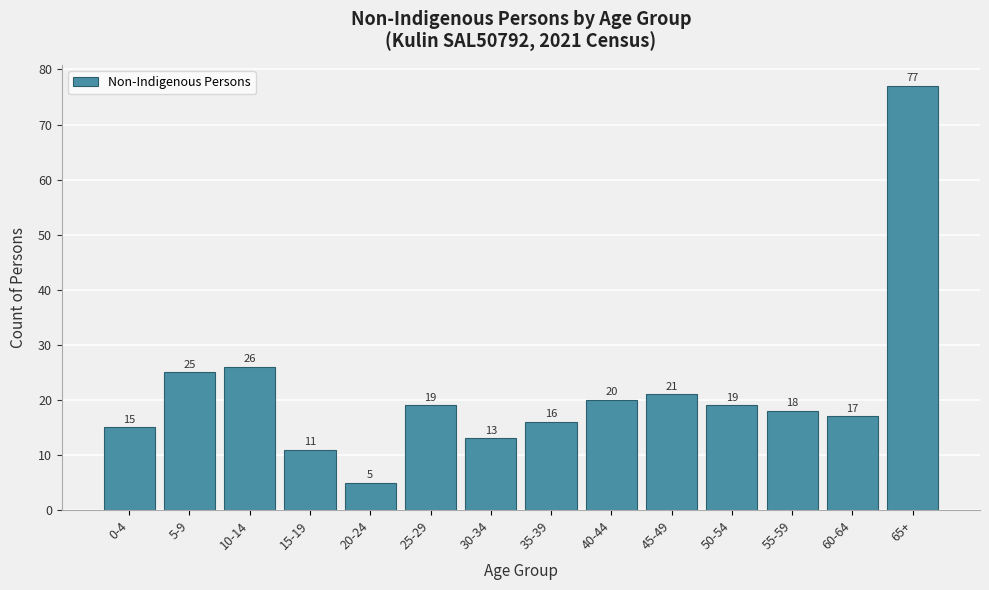

Reading left to right, what are all the values shown in this chart?

0-4=15	5-9=25	10-14=26	15-19=11	20-24=5	25-29=19	30-34=13	35-39=16	40-44=20	45-49=21	50-54=19	55-59=18	60-64=17	65+=77